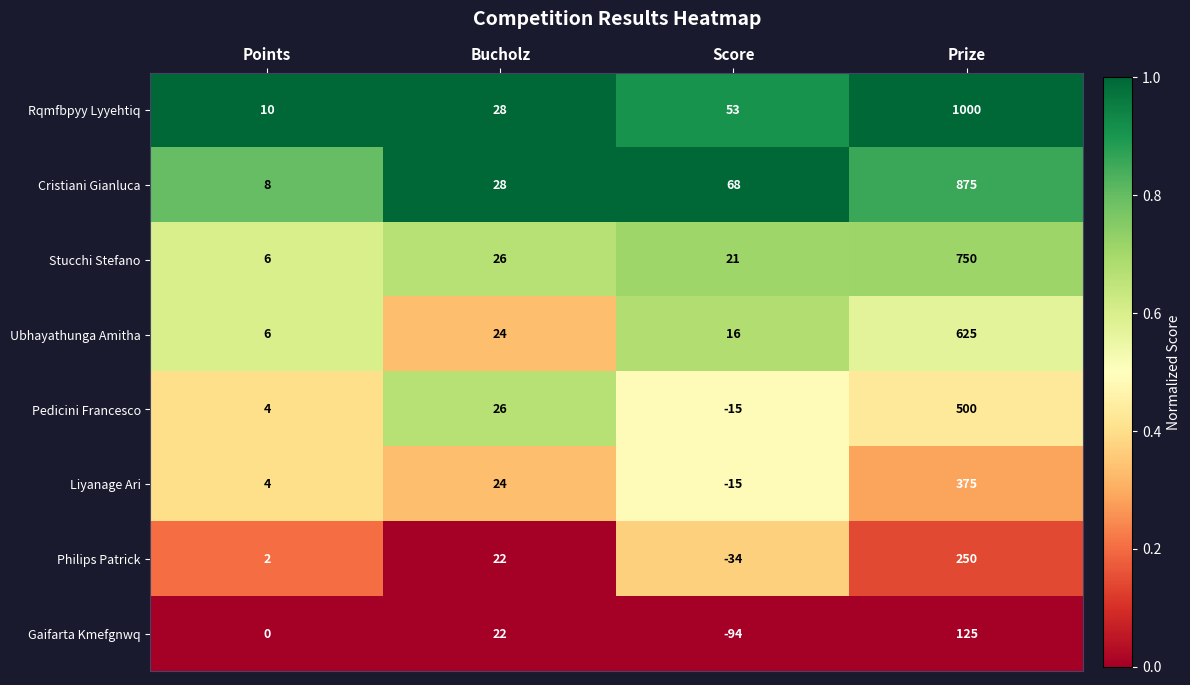

Count the number of data series in this chart.

8